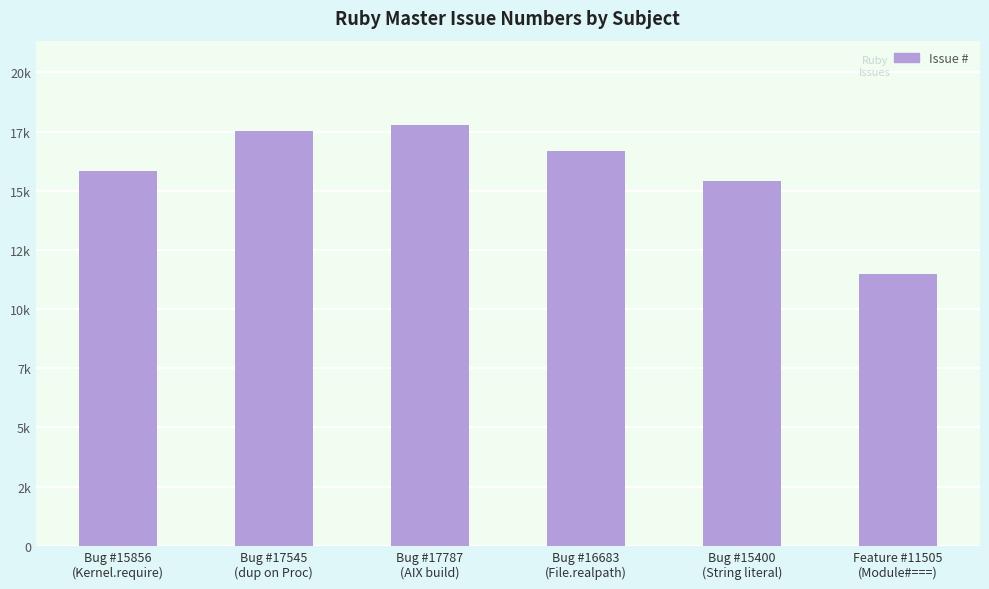

List the labels in order of value, smallest first.

Feature #11505
(Module#===), Bug #15400
(String literal), Bug #15856
(Kernel.require), Bug #16683
(File.realpath), Bug #17545
(dup on Proc), Bug #17787
(AIX build)